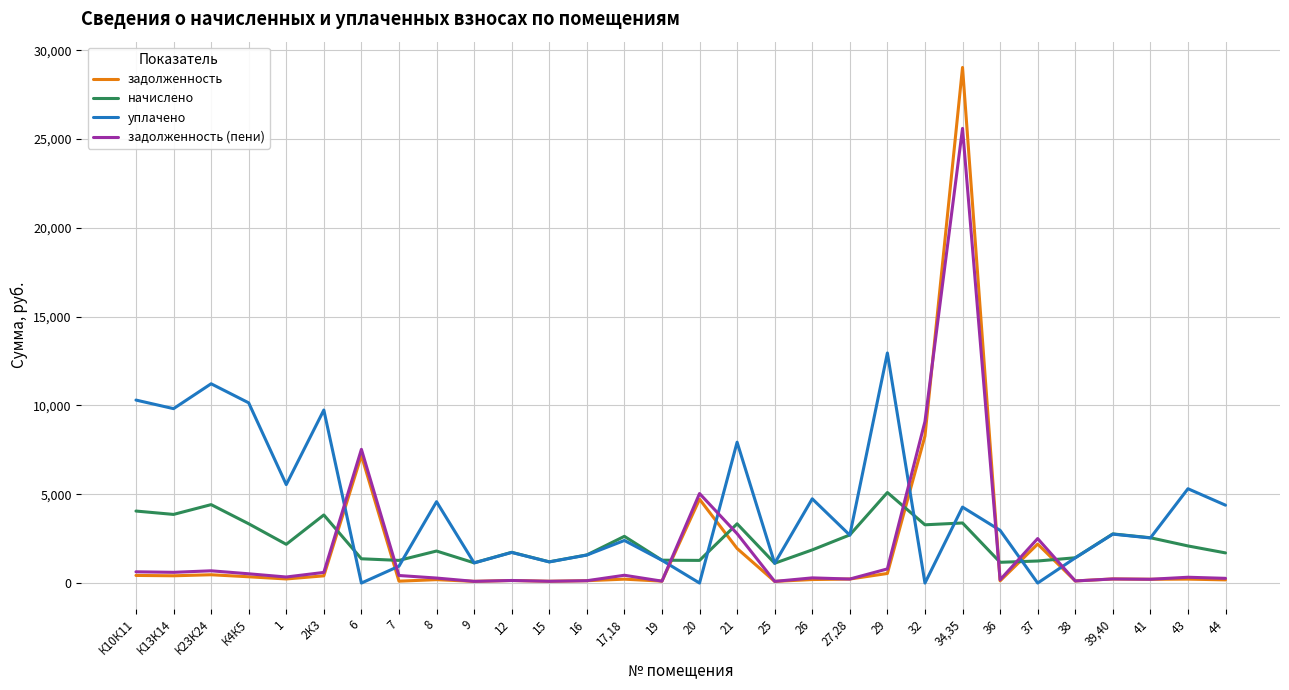

Between 6 and 26, which series saw the biggest shift?

задолженность (пени)